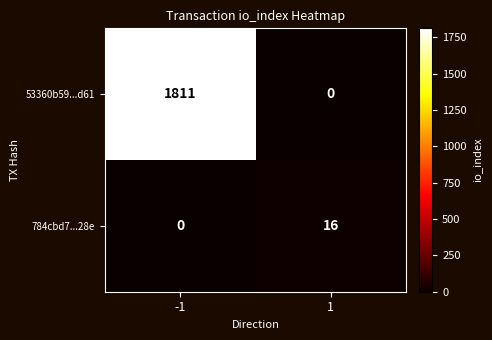

What is the difference between the 784cbd7...28e values at -1 and 1?

16